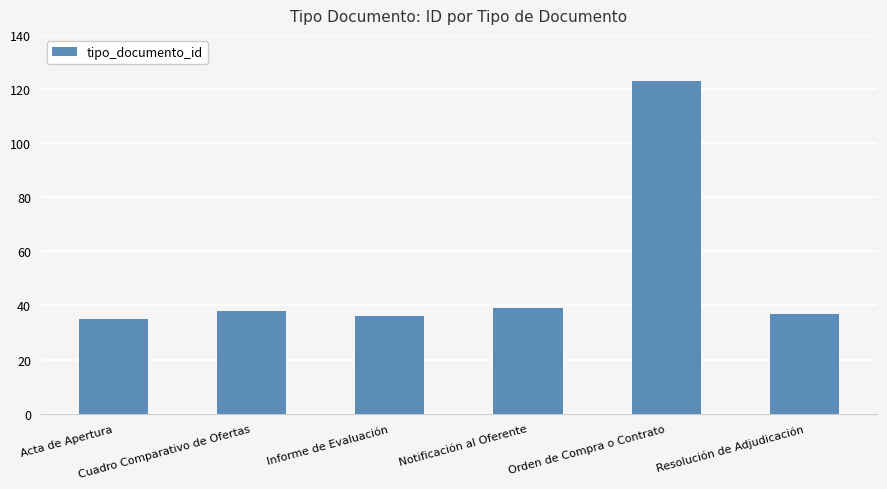

What is the value of the 6th bar from the left?

37